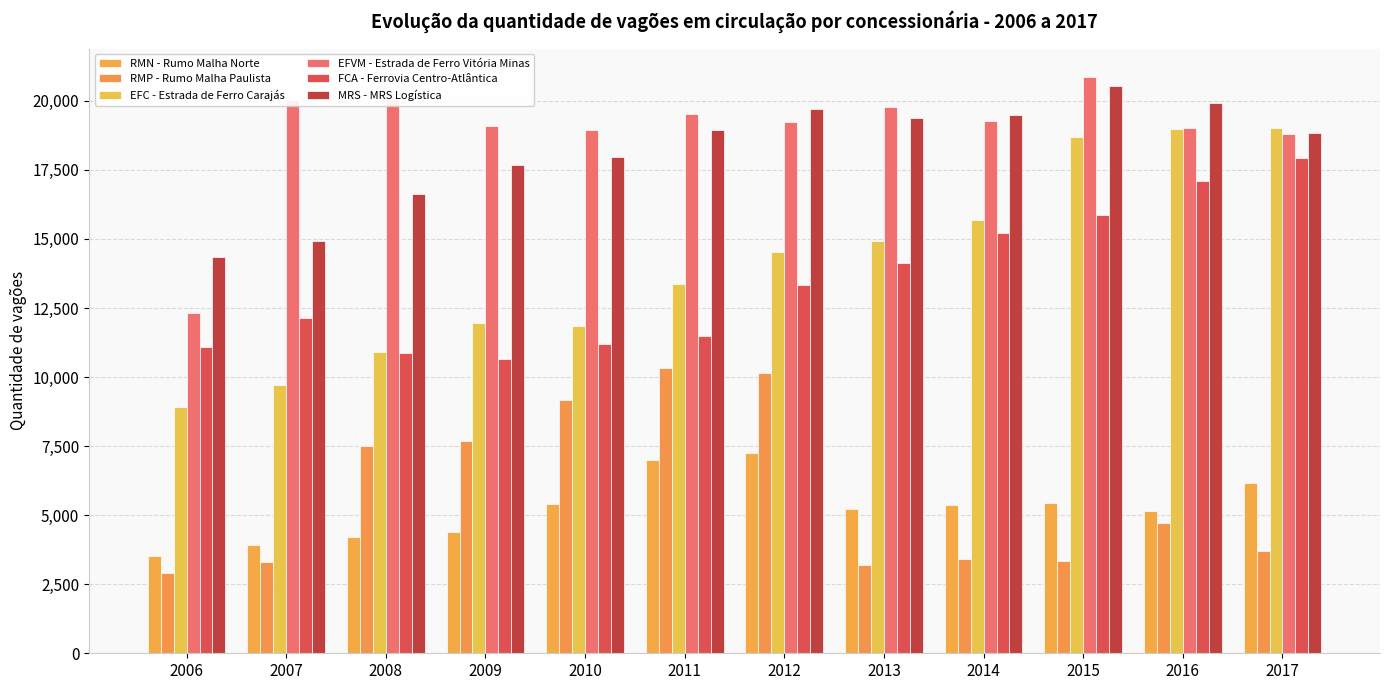

What is the difference between the second highest and second lowest values in the MRS - MRS Logística series?

5010